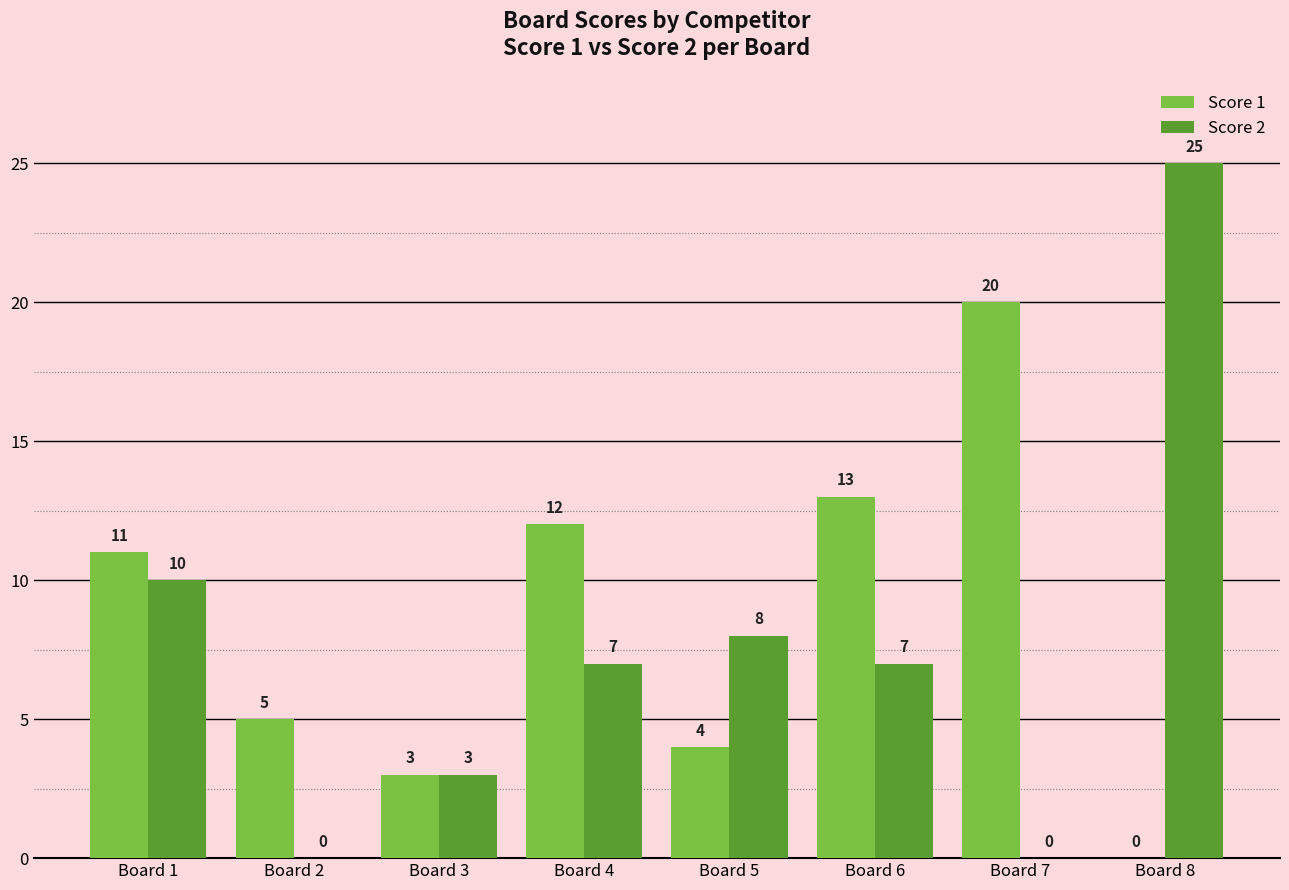

Reading left to right, transcribe all the data shown in this chart.

Score 1: Board 1=11	Board 2=5	Board 3=3	Board 4=12	Board 5=4	Board 6=13	Board 7=20	Board 8=0
Score 2: Board 1=10	Board 2=0	Board 3=3	Board 4=7	Board 5=8	Board 6=7	Board 7=0	Board 8=25